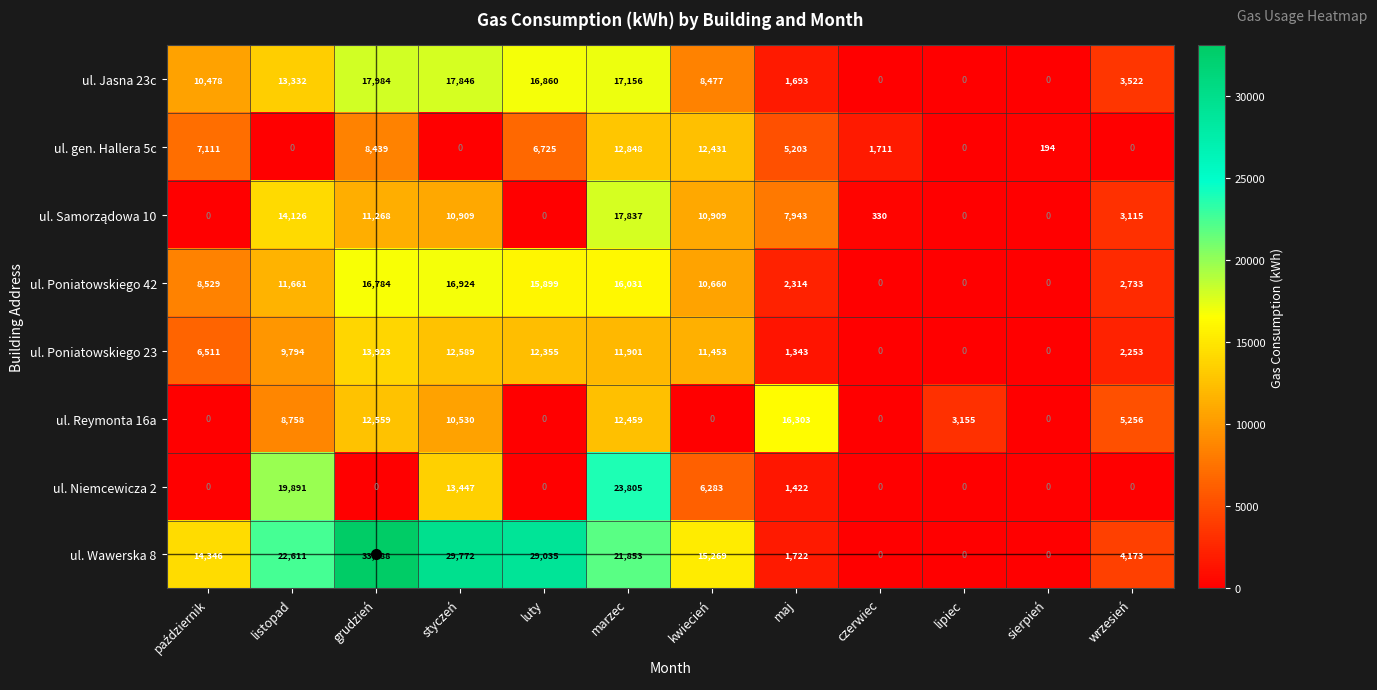

The value of ul. Reymonta 16a at marzec is 12459. True or false?

True